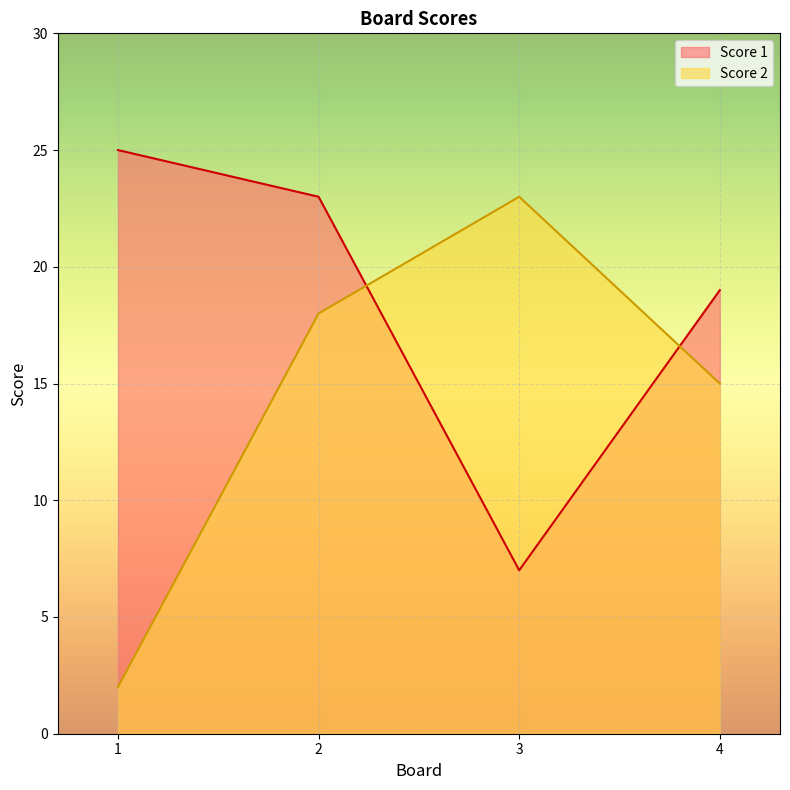

At which category does the chart reach its peak across all series?

1